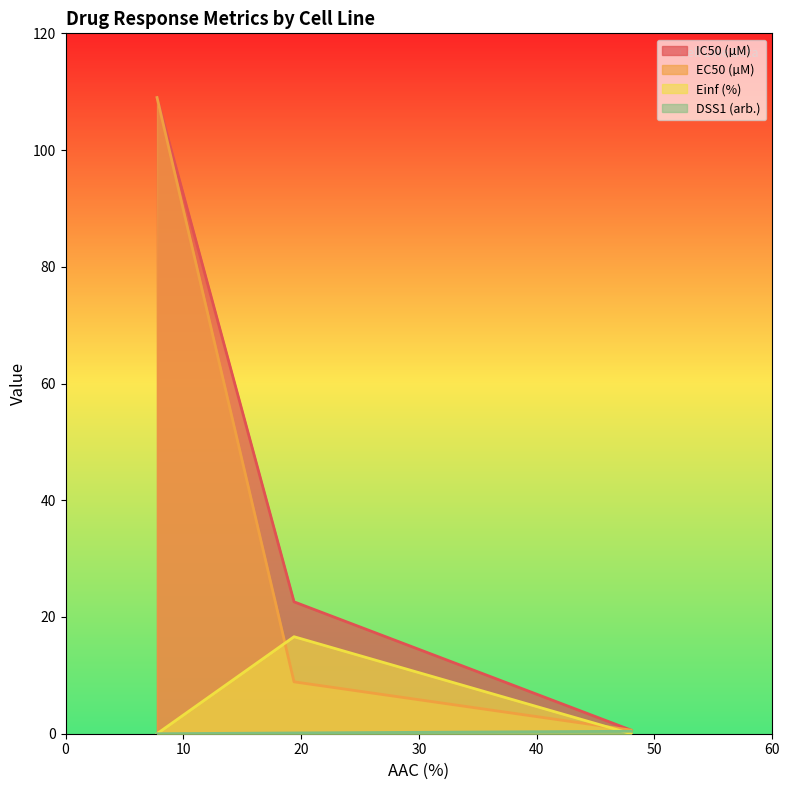

At how many categories does at least one series exceed 50?

1